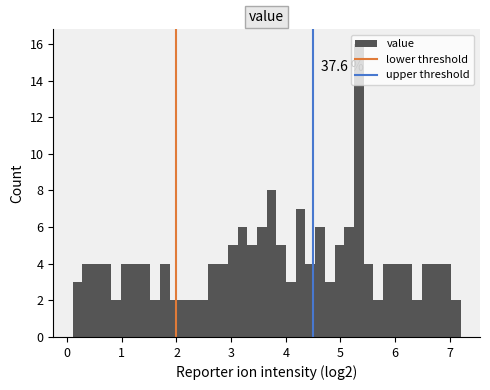

Read against the x-axis, roughly where is the centre of the tallest bar?

5.3